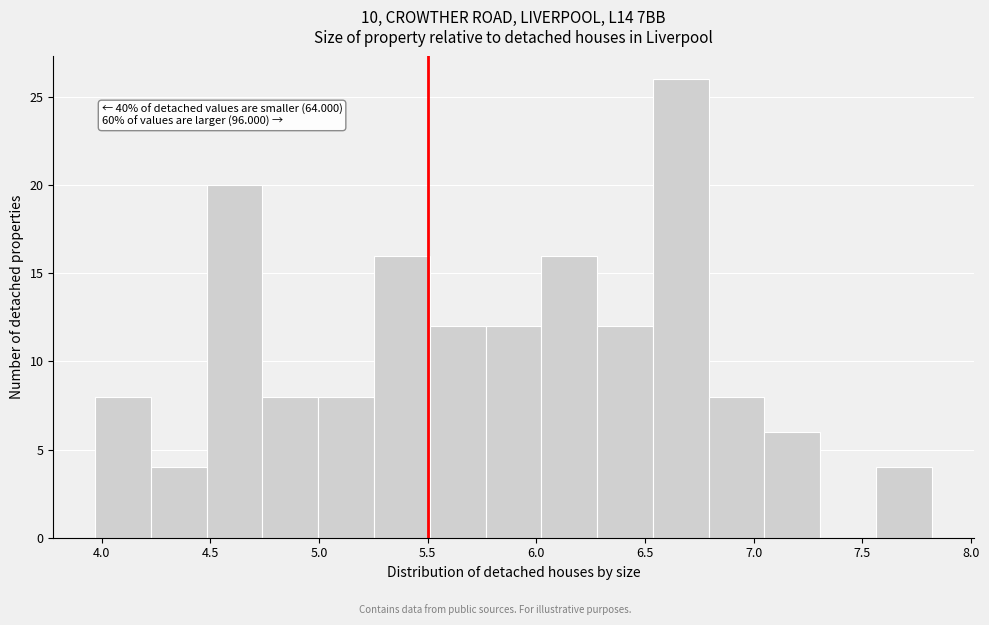

Which range on the x-axis has the tallest bar?

6.55 to 6.80